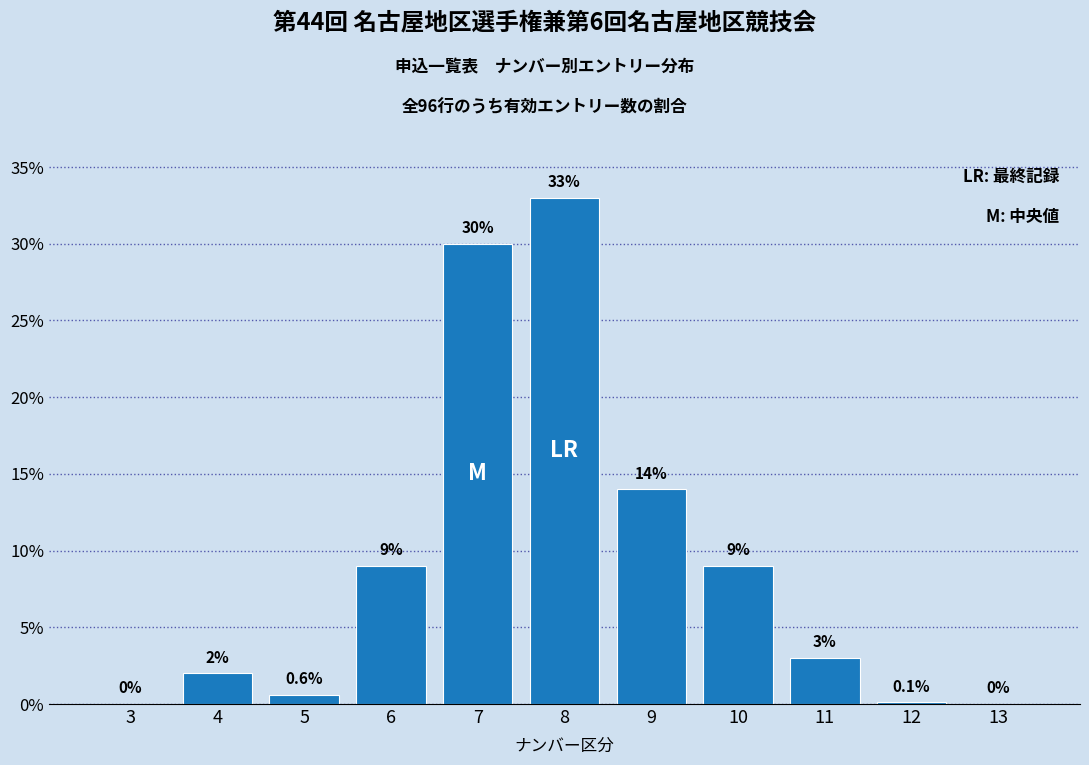

Reading left to right, transcribe all the data shown in this chart.

3=0.0	4=2.0	5=0.6	6=9.0	7=30.0	8=33.0	9=14.0	10=9.0	11=3.0	12=0.1	13=0.0